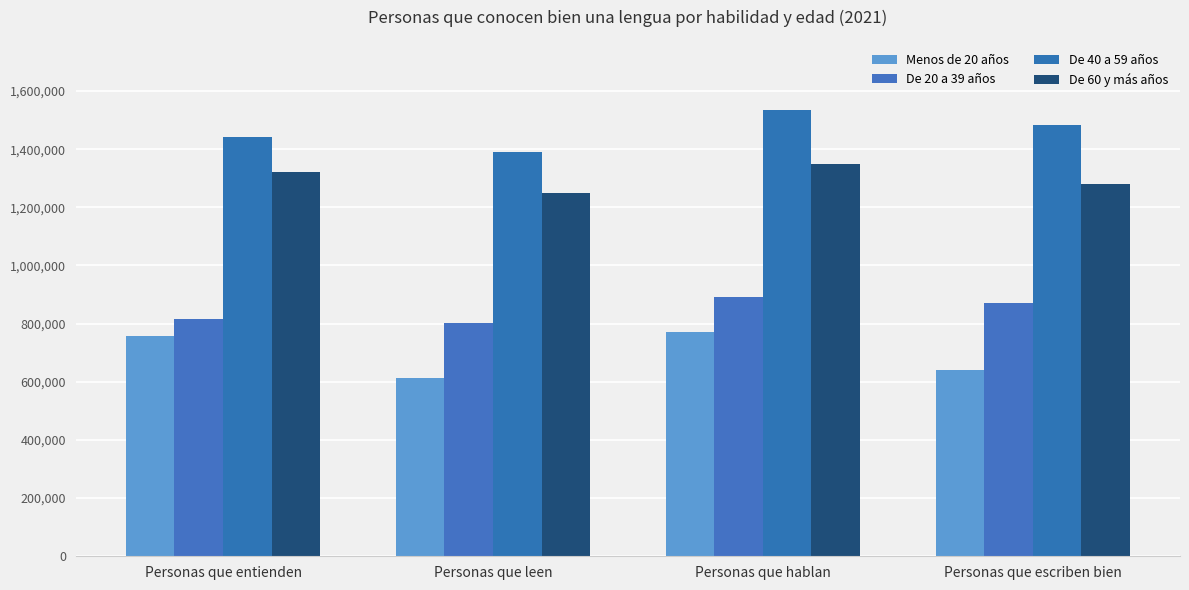

Count the De 20 a 39 años values in the range 816900 to 890761.

3